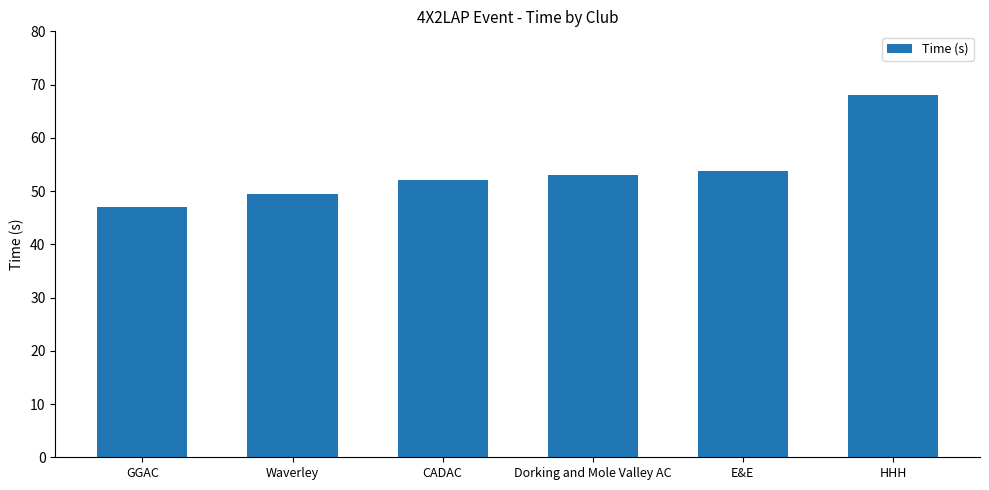

What is the difference between the values at GGAC and Waverley?

2.4